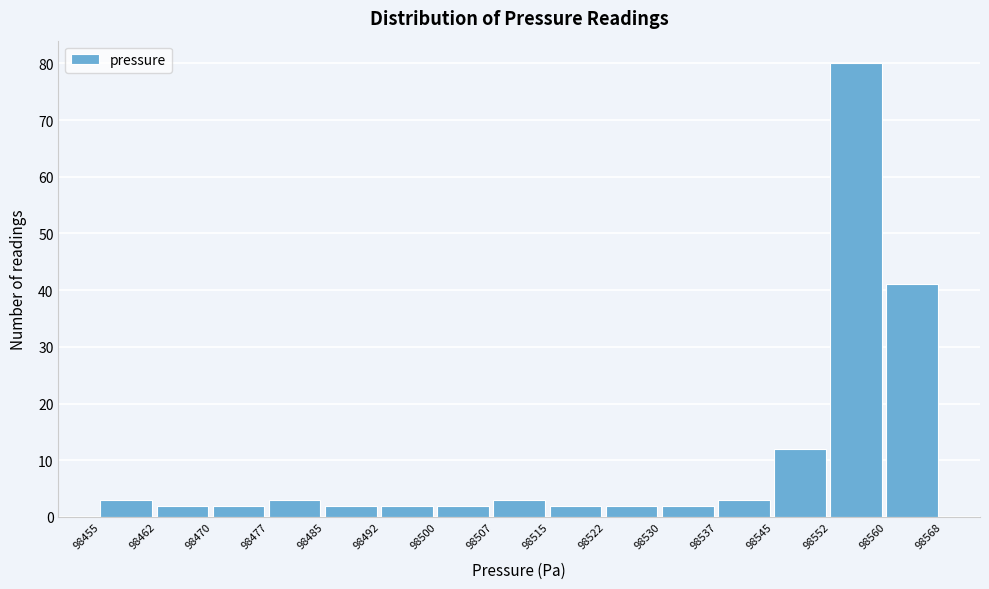

Over which range of the x-axis is the bar tallest?

98552 to 98560